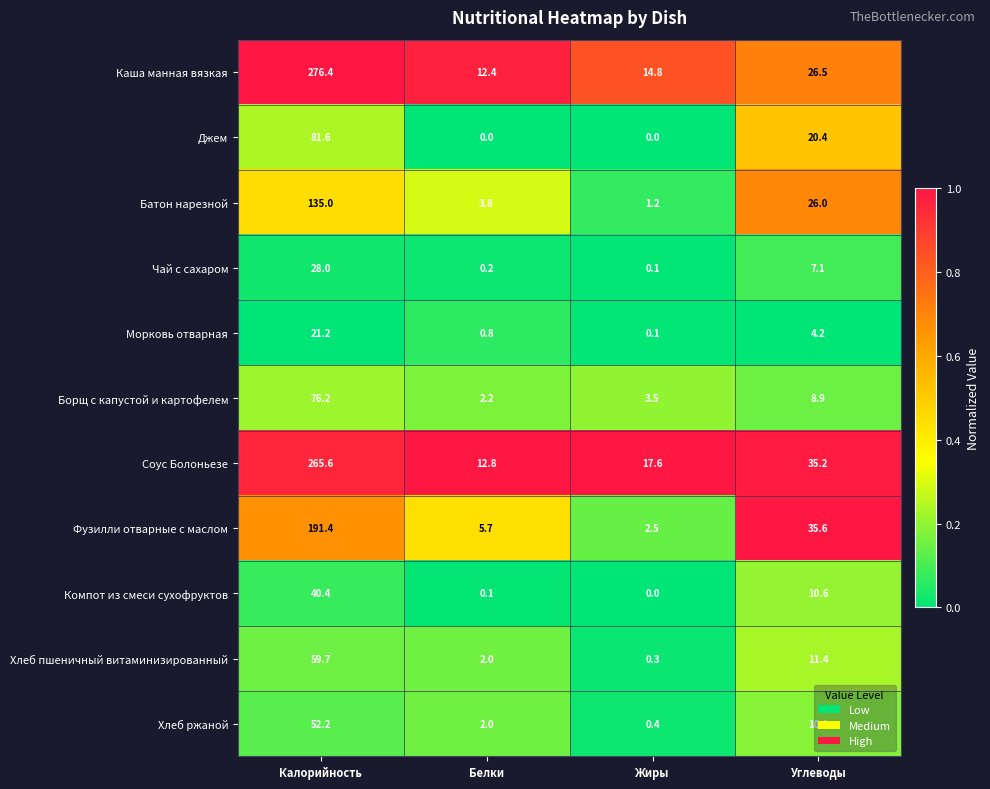

What is the maximum value shown in the chart?

276.4